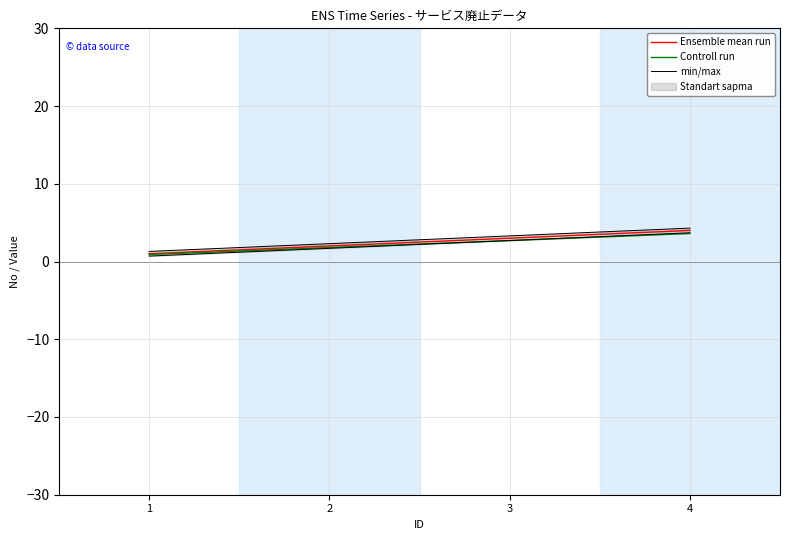

What is the lowest value of the Ensemble mean run series?

1.0